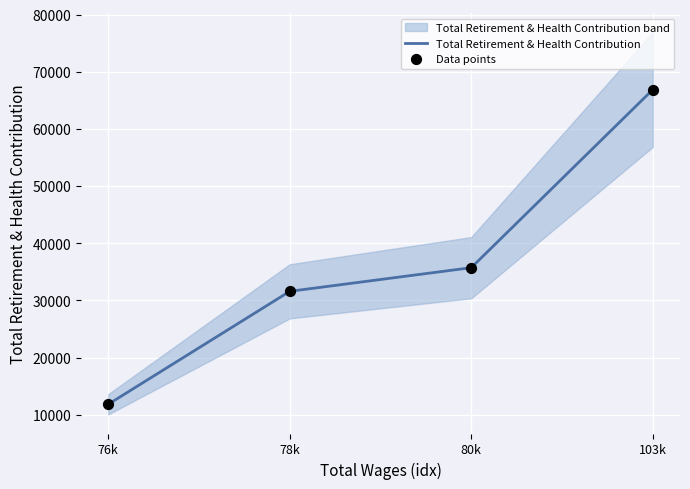

Which series contains the lowest Y value?

Total Retirement & Health Contribution